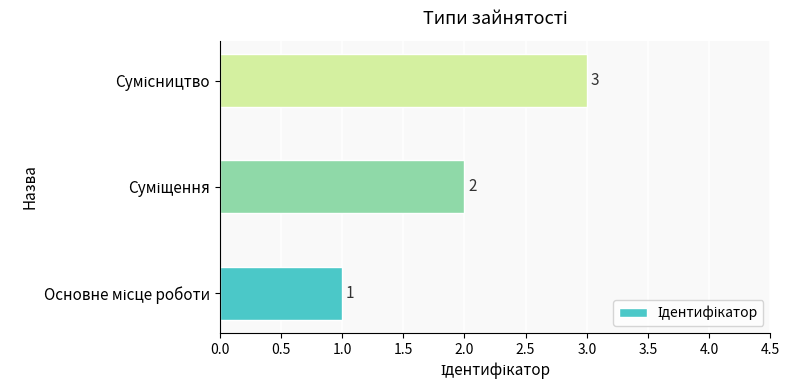

Count the values in the range 1 to 3.

3